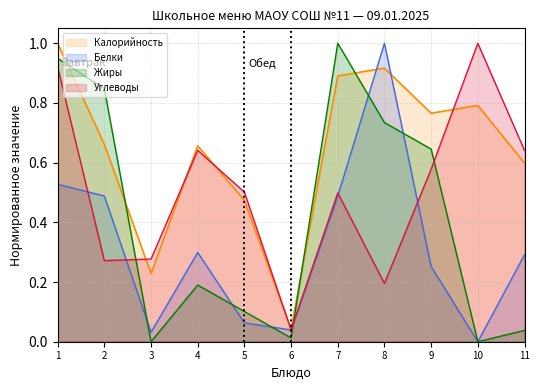

At 9, list the series in order from largest to smallest.

Калорийность, Жиры, Углеводы, Белки